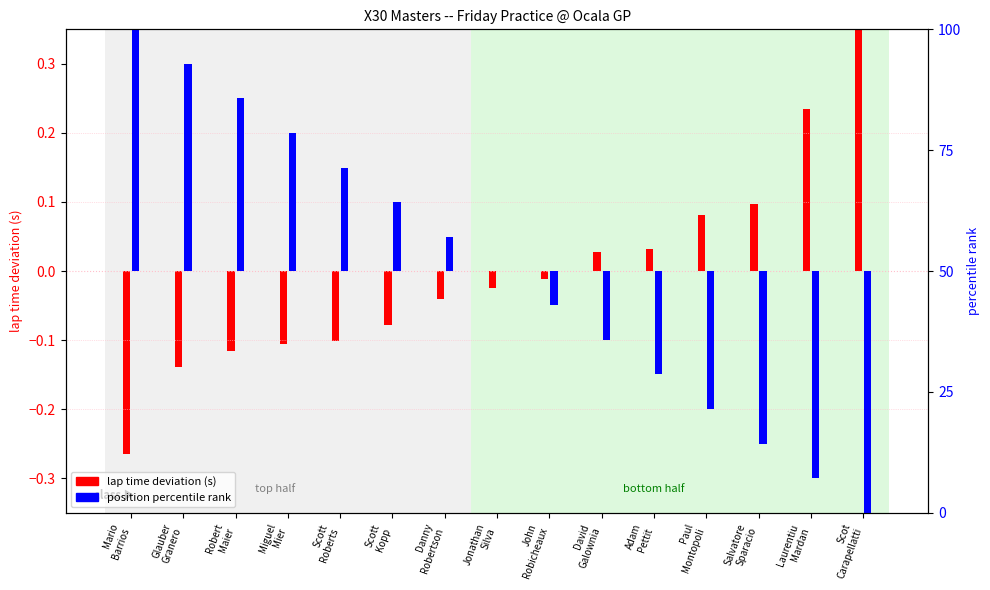

At which label does lap time deviation (s) first exceed 0?

David
Galownia